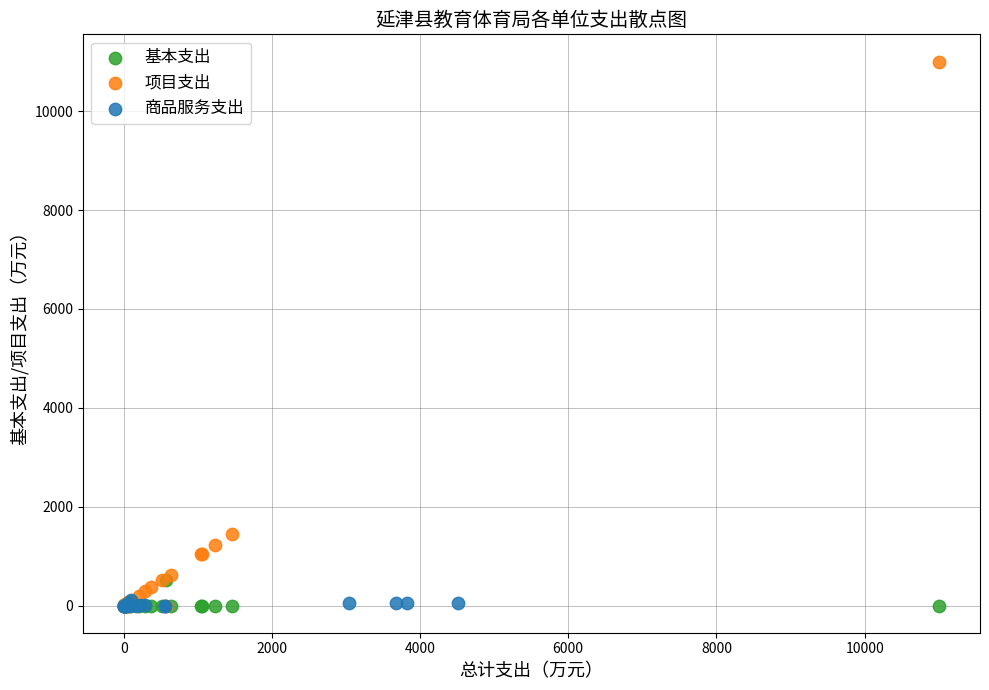

Which series has the widest spread of Y values?

项目支出